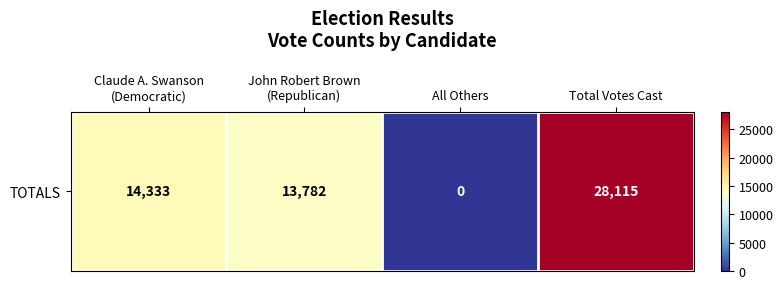

Count the number of values greater than 14333.

1